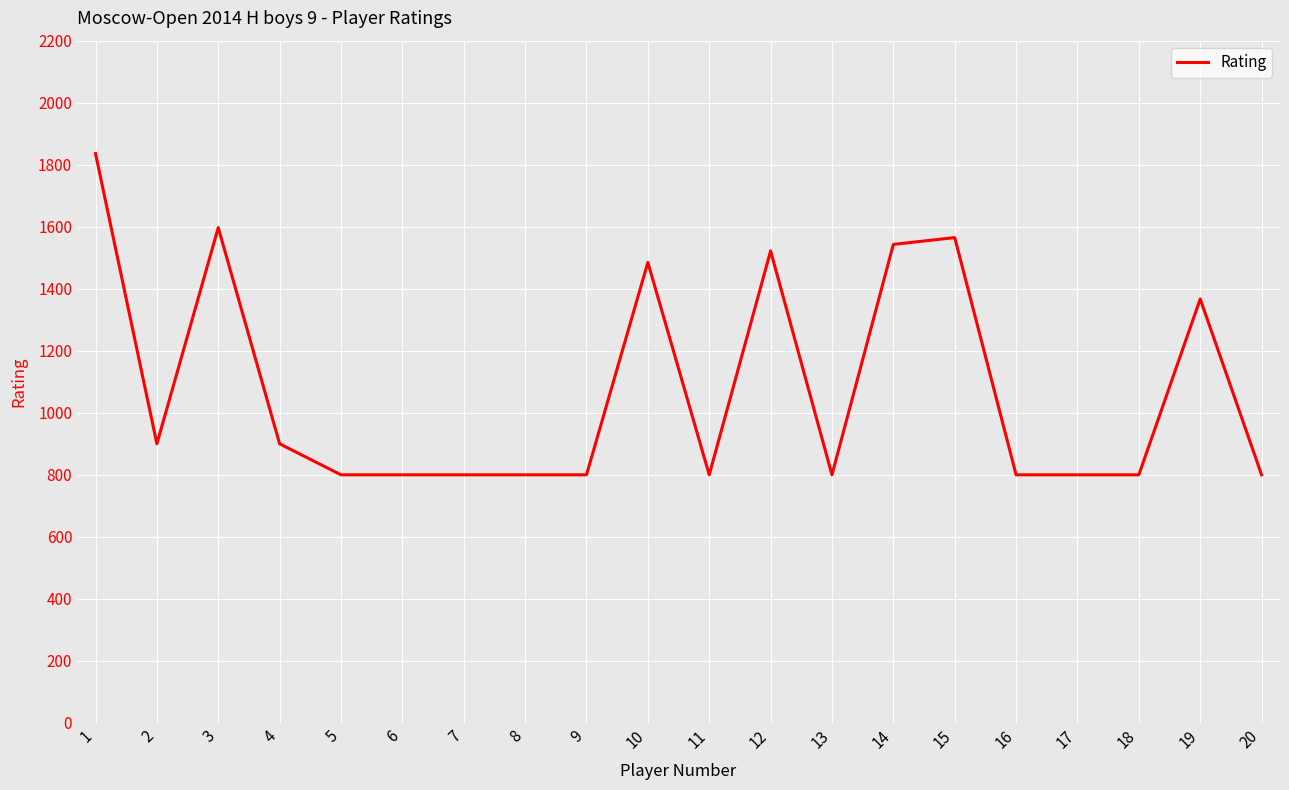

What is the difference between the second highest and second lowest values?

797